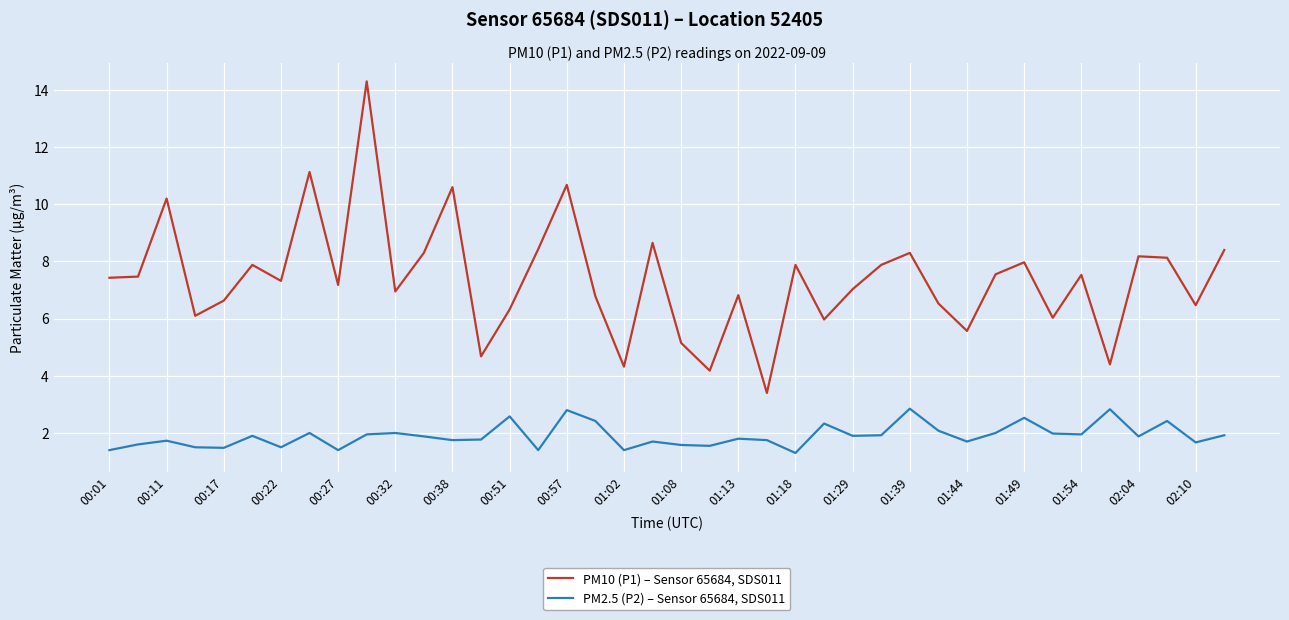

Which series has the largest total across all categories?

PM10 (P1) – Sensor 65684, SDS011